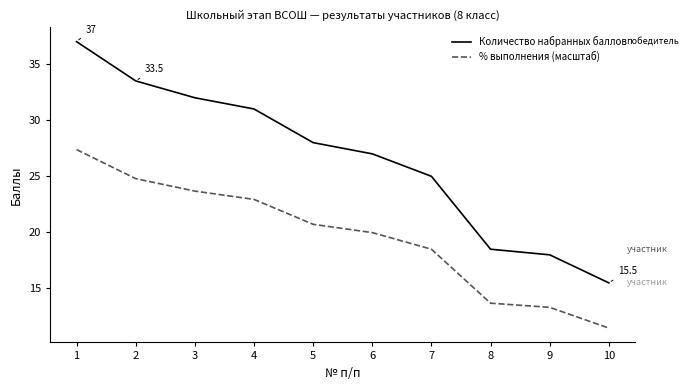

Rank the series at 5 from lowest to highest value.

% выполнения (масштаб), Количество набранных баллов